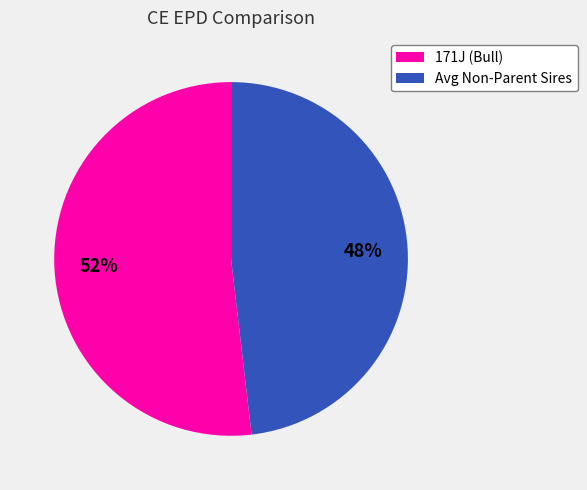

Which category accounts for the majority?

171J (Bull)